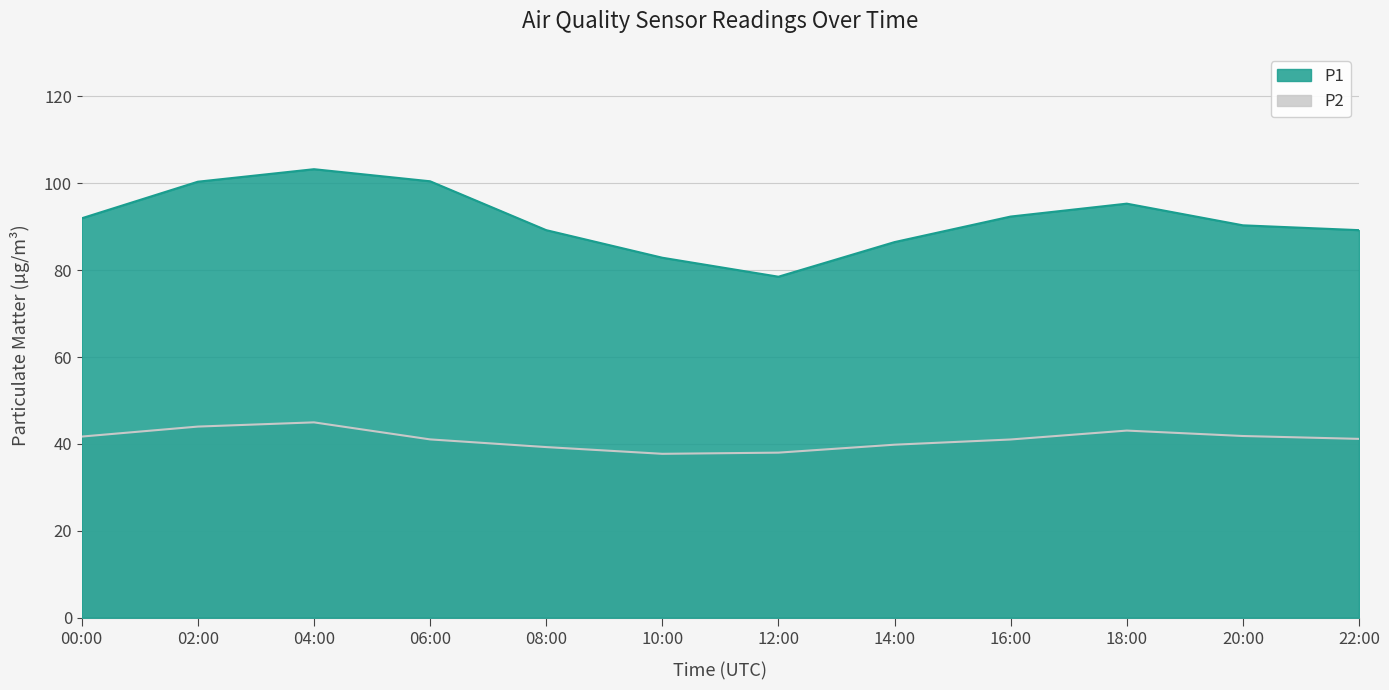

What are all the series names shown in the legend?

P1, P2